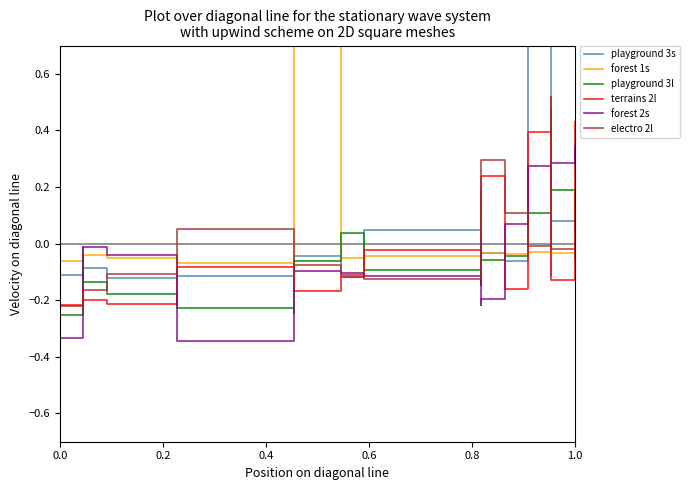

What is the minimum value for forest 1s?

-0.1